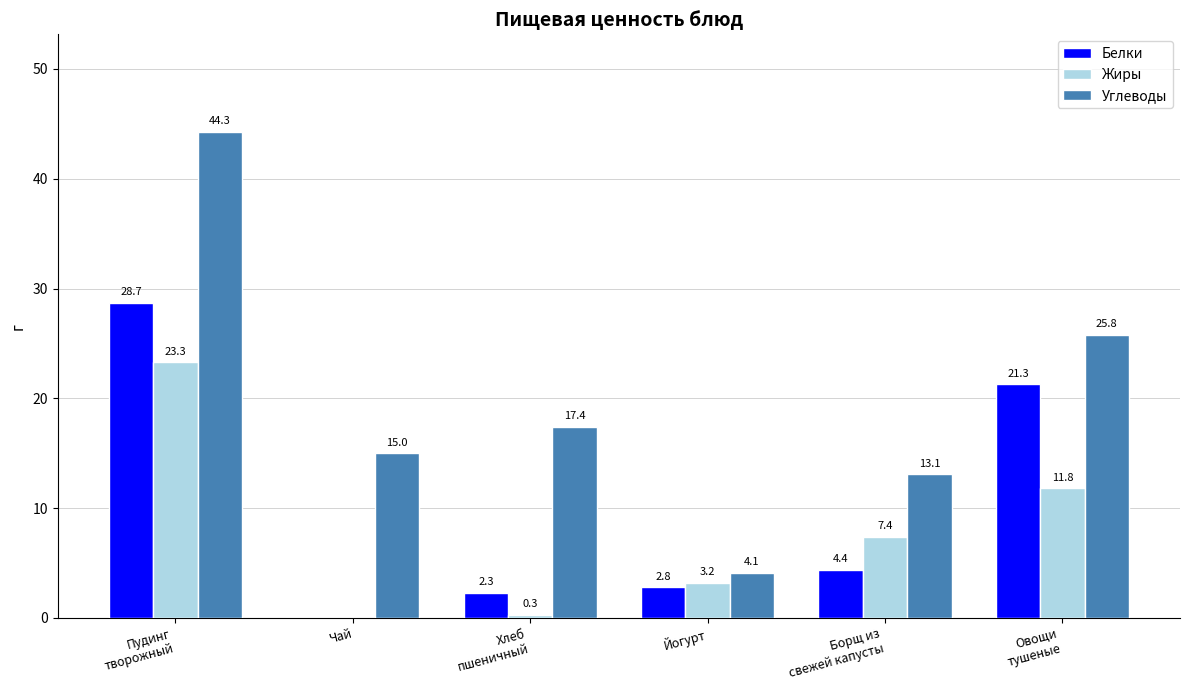

Is it true that Жиры equals 0.0 at Чай?

True